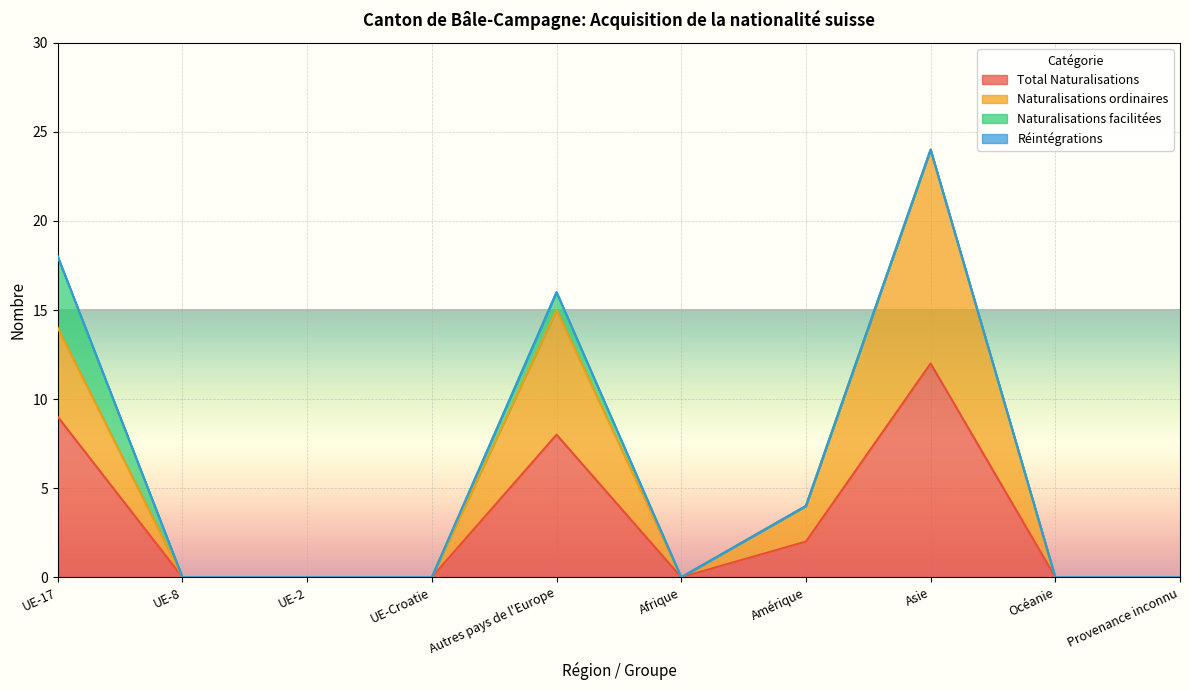

At which category is the sum across all series the highest?

Asie